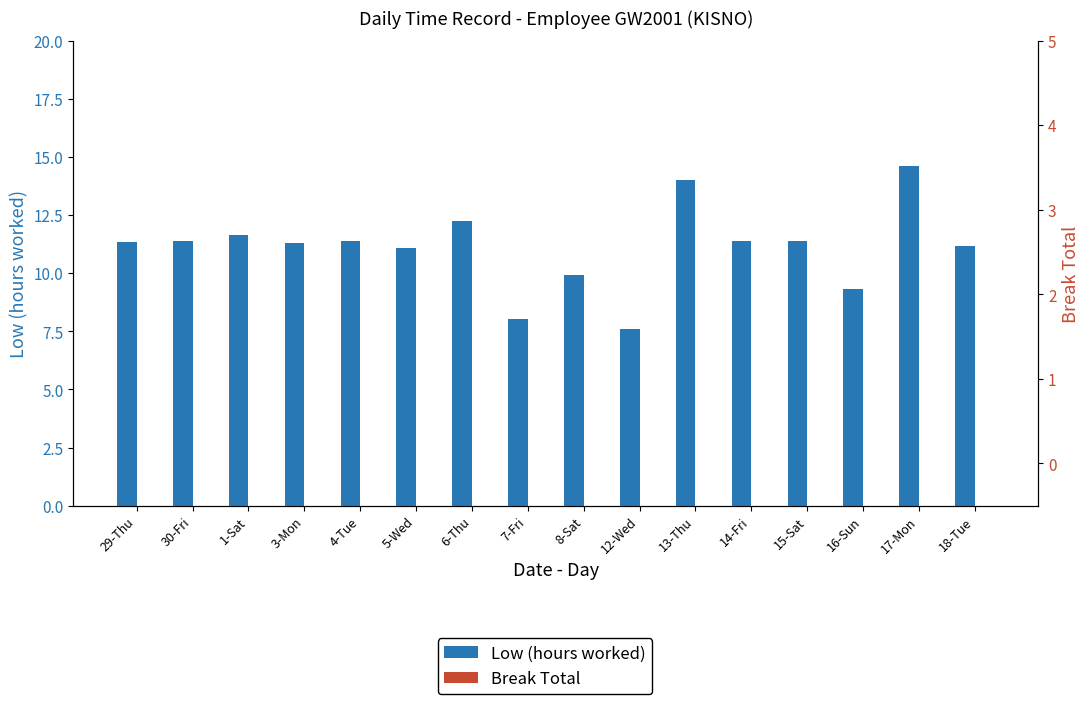

How many bars are there in each group?

2